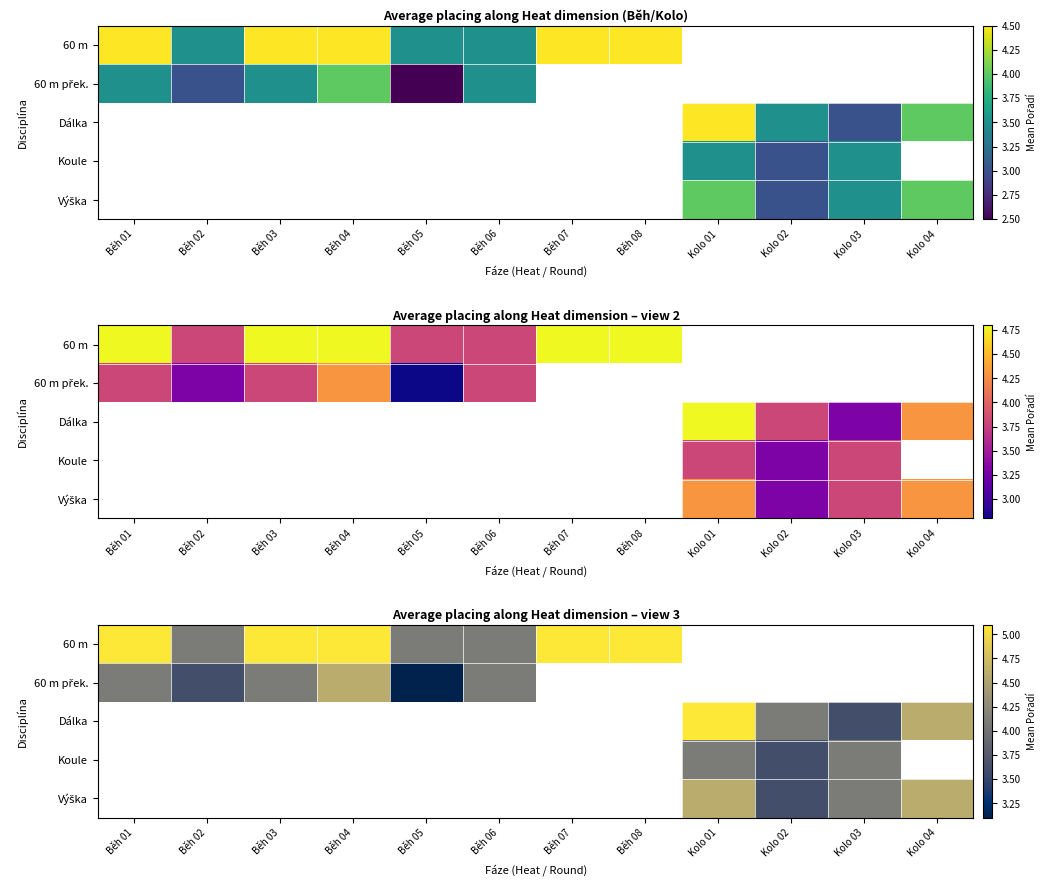

List the labels in order of Výška value, smallest first.

Kolo 02, Běh 01, Běh 02, Běh 03, Běh 04, Běh 05, Běh 06, Běh 07, Běh 08, Kolo 03, Kolo 01, Kolo 04